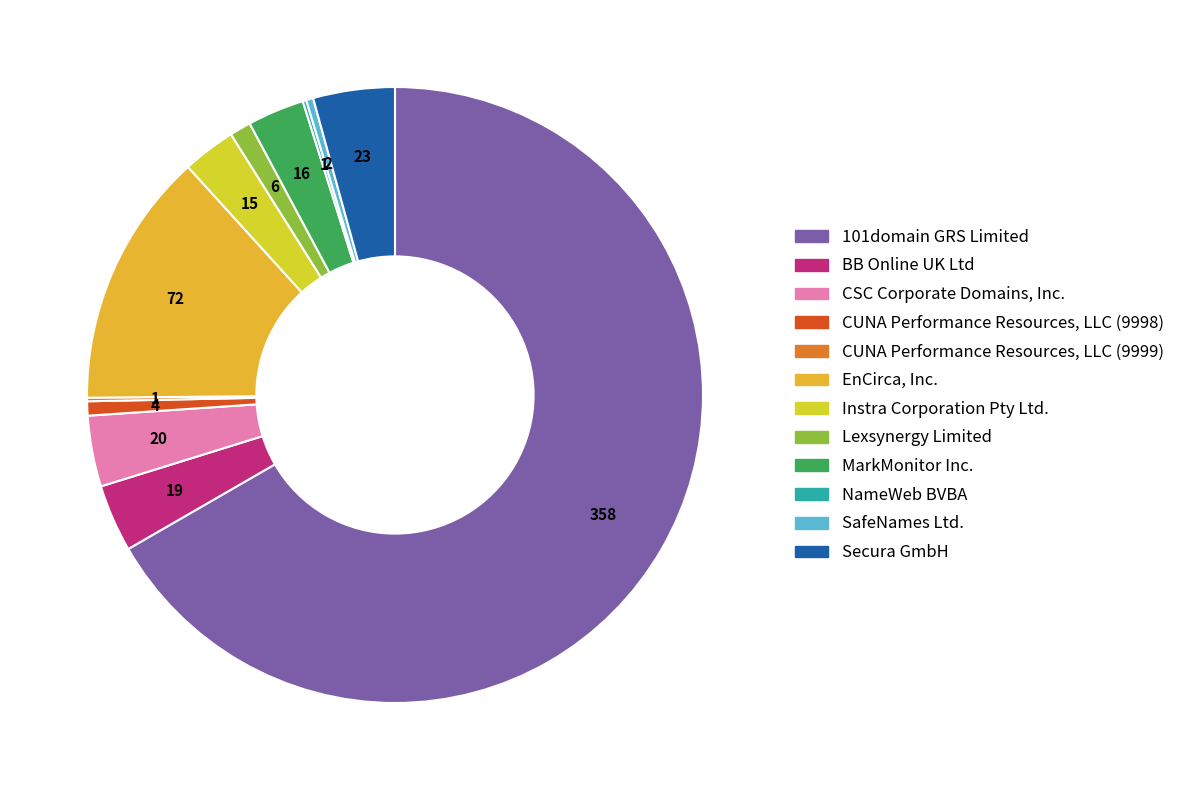

Which slice is the largest?

101domain GRS Limited